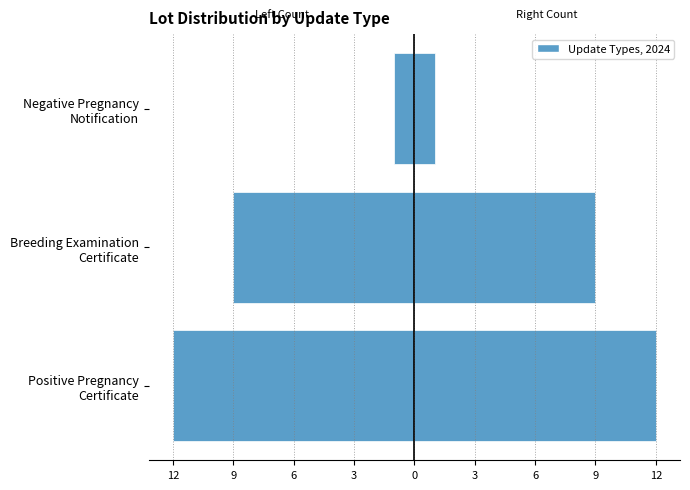

Read the Left (Update Count) value at Positive Pregnancy Certificate.

-12